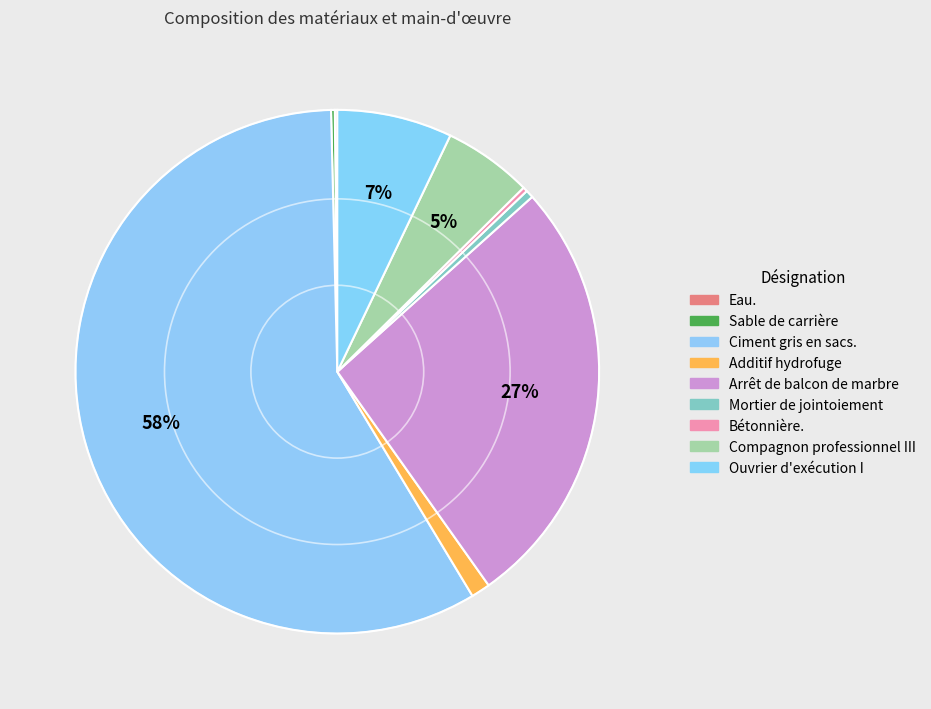

What portion of the pie excludes Eau.?

99.8%